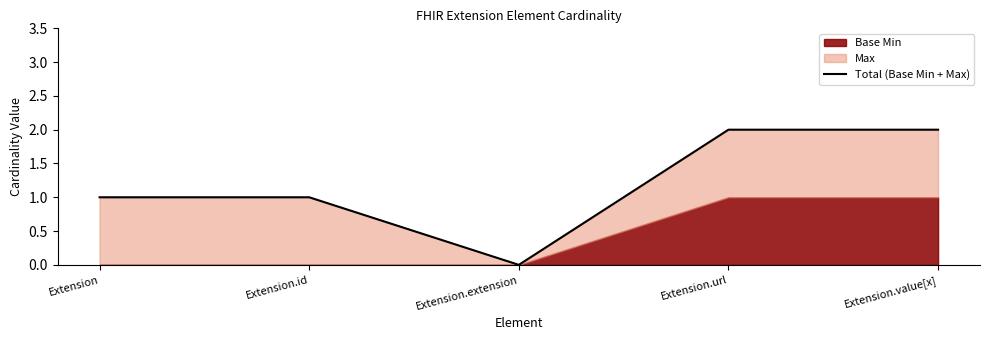

True or false: the data shows -1 at Extension.extension.

False